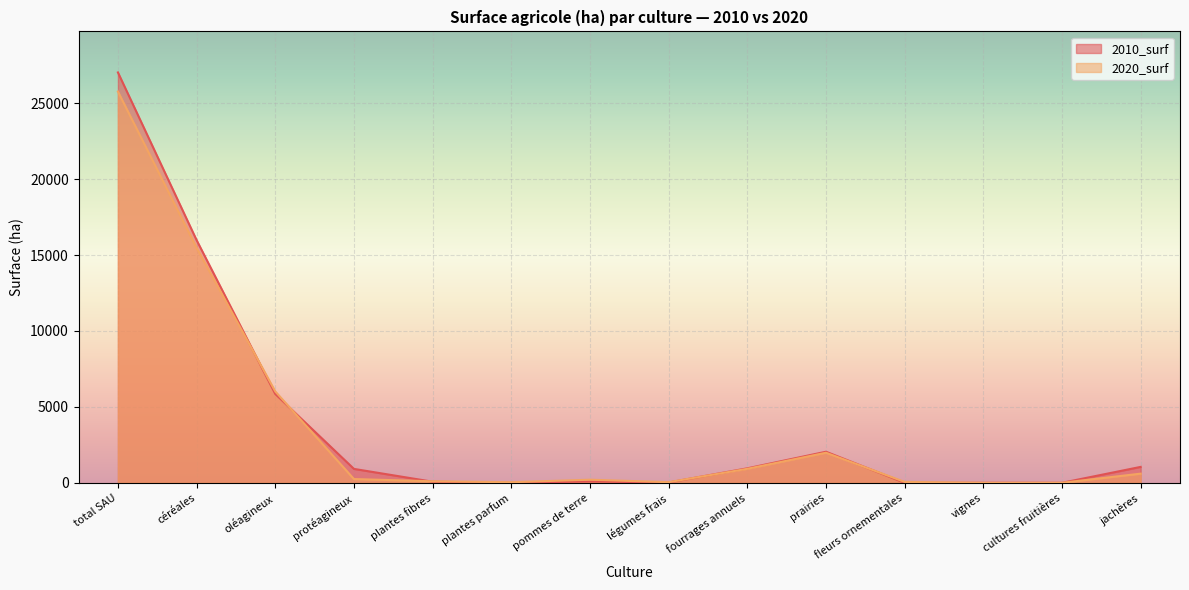

List the series in order of their overall mean, highest first.

2010_surf, 2020_surf